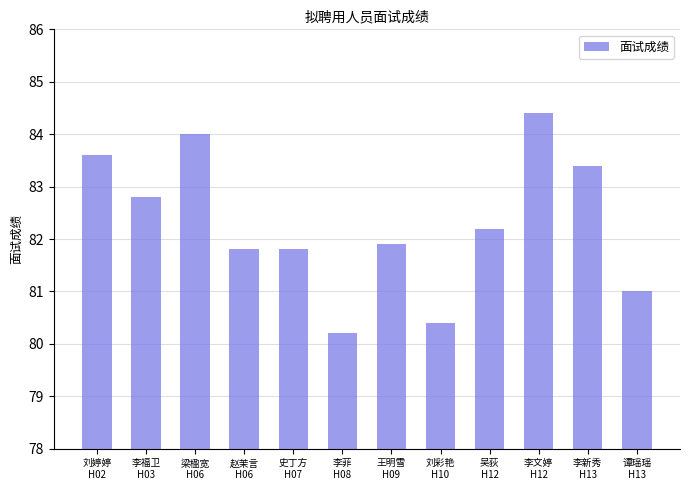

What is the maximum value shown in the chart?

84.4